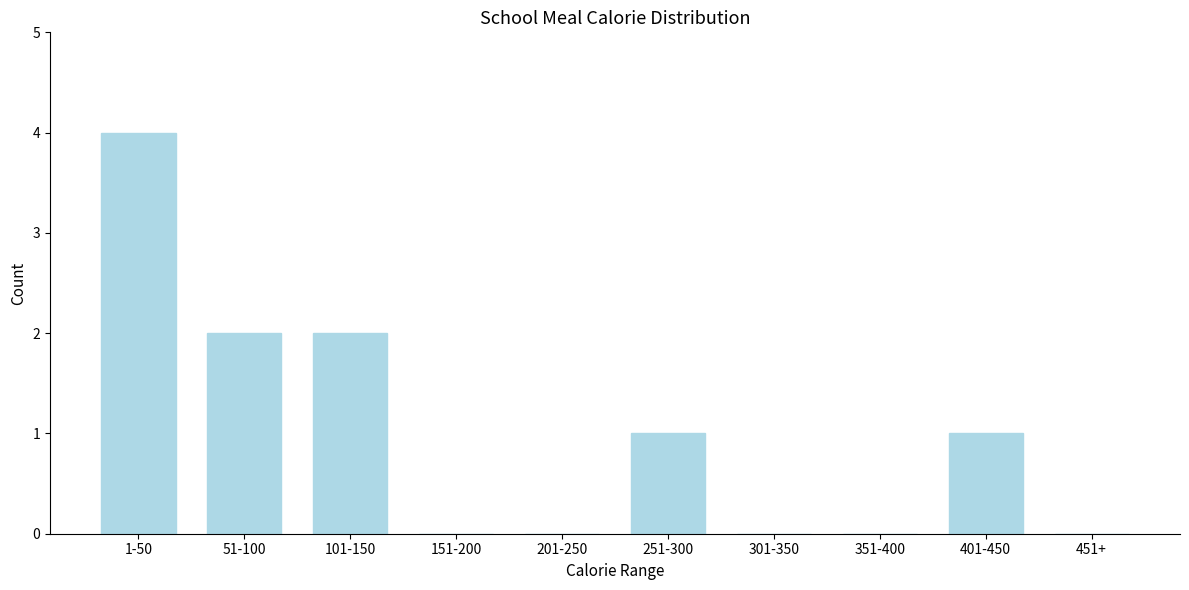

Reading left to right, list all the values displayed in this chart.

1-50=4	51-100=2	101-150=2	151-200=0	201-250=0	251-300=1	301-350=0	351-400=0	401-450=1	451+=0